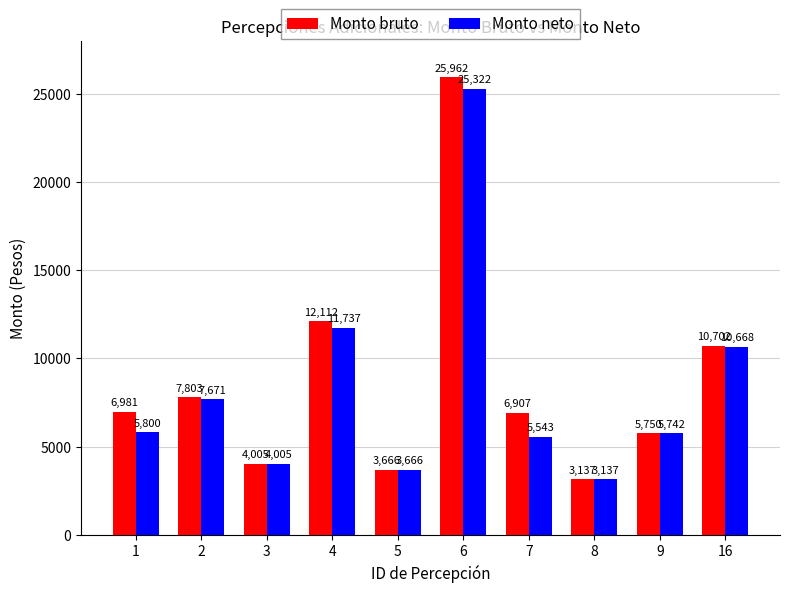

Which series has the largest total across all categories?

Monto bruto